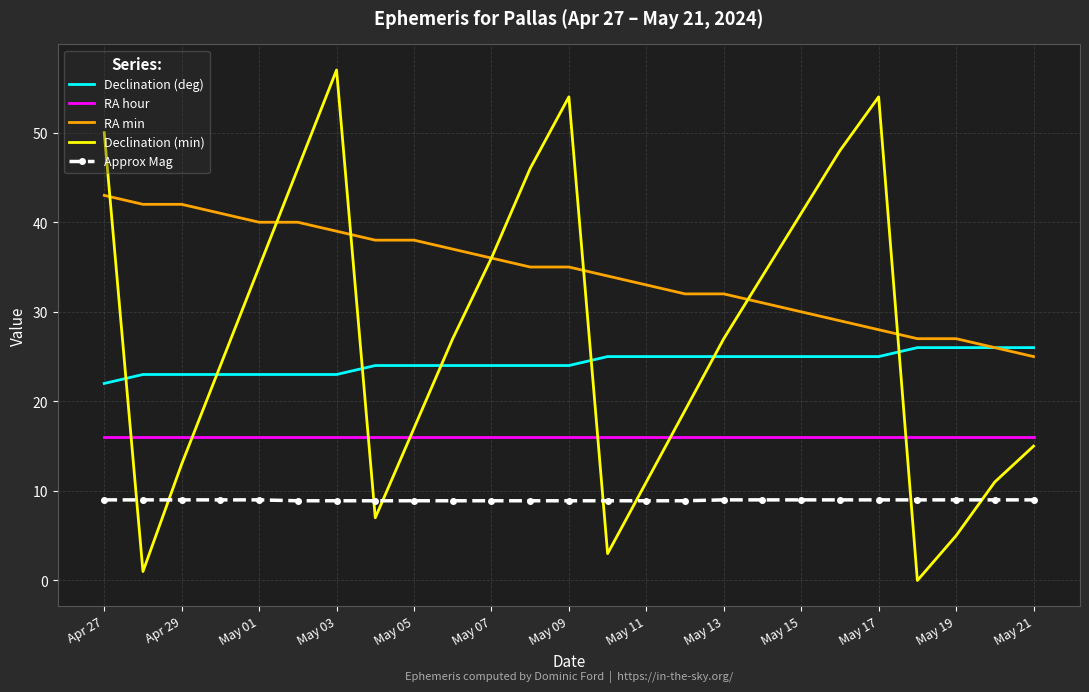

Which series has the largest total across all categories?

RA min